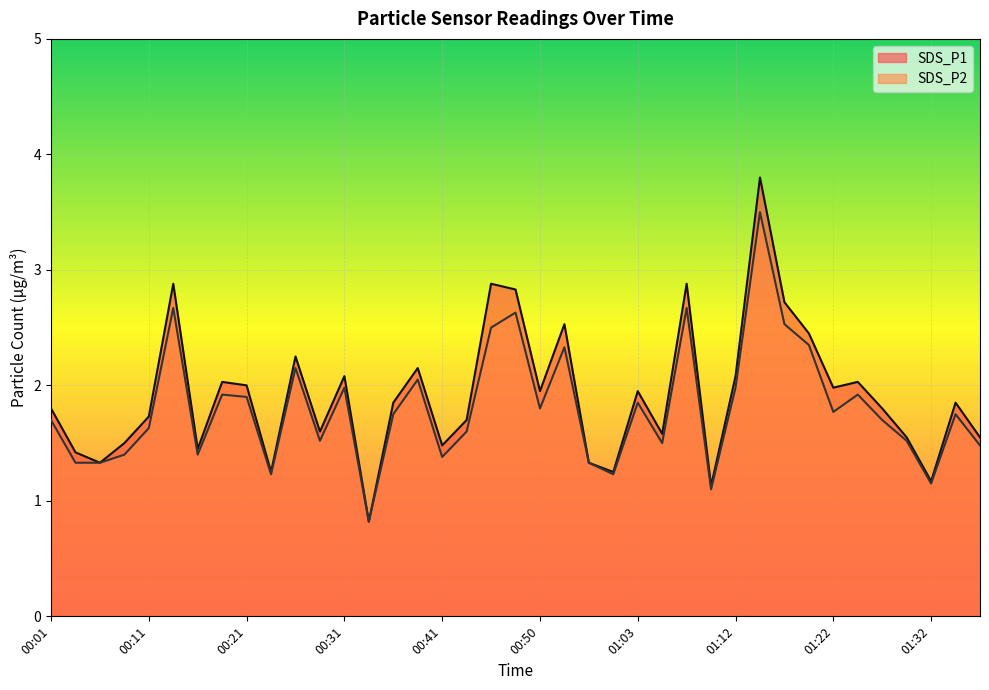

Reading left to right, what are all the values shown in this chart?

SDS_P1: 00:01=1.8	00:04=1.4	00:06=1.3	00:09=1.5	00:11=1.7	00:14=2.9	00:16=1.4	00:18=2.0	00:21=2.0	00:23=1.2	00:26=2.2	00:28=1.6	00:31=2.1	00:33=0.8	00:36=1.9	00:38=2.1	00:41=1.5	00:43=1.7	00:45=2.9	00:48=2.8	00:50=1.9	00:53=2.5	00:55=1.3	01:00=1.2	01:03=1.9	01:05=1.6	01:08=2.9	01:10=1.1	01:12=2.1	01:15=3.8	01:17=2.7	01:20=2.5	01:22=2.0	01:25=2.0	01:27=1.8	01:30=1.6	01:32=1.2	01:35=1.9	01:37=1.6
SDS_P2: 00:01=1.7	00:04=1.3	00:06=1.3	00:09=1.4	00:11=1.6	00:14=2.7	00:16=1.4	00:18=1.9	00:21=1.9	00:23=1.2	00:26=2.1	00:28=1.5	00:31=2.0	00:33=0.8	00:36=1.8	00:38=2.0	00:41=1.4	00:43=1.6	00:45=2.5	00:48=2.6	00:50=1.8	00:53=2.3	00:55=1.3	01:00=1.2	01:03=1.9	01:05=1.5	01:08=2.7	01:10=1.1	01:12=2.0	01:15=3.5	01:17=2.5	01:20=2.4	01:22=1.8	01:25=1.9	01:27=1.7	01:30=1.5	01:32=1.1	01:35=1.8	01:37=1.5